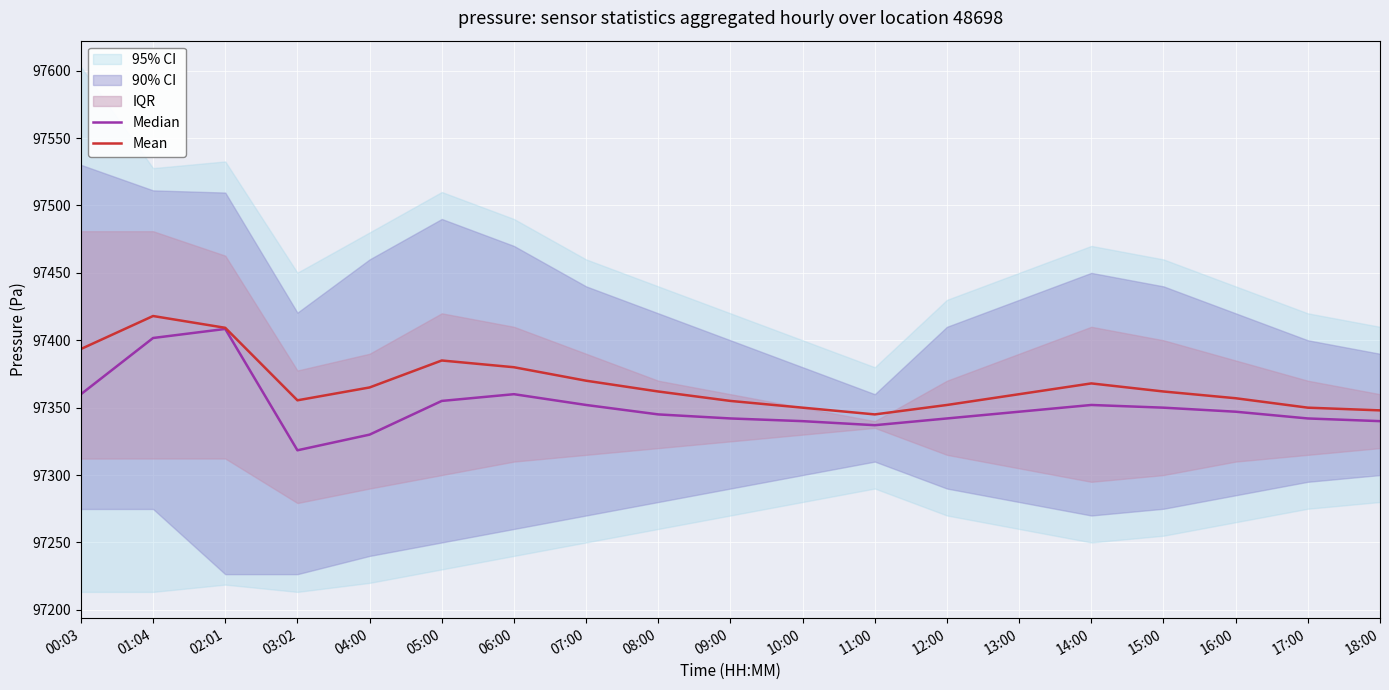

True or false: Mean has more than 1 interior local peaks.

True